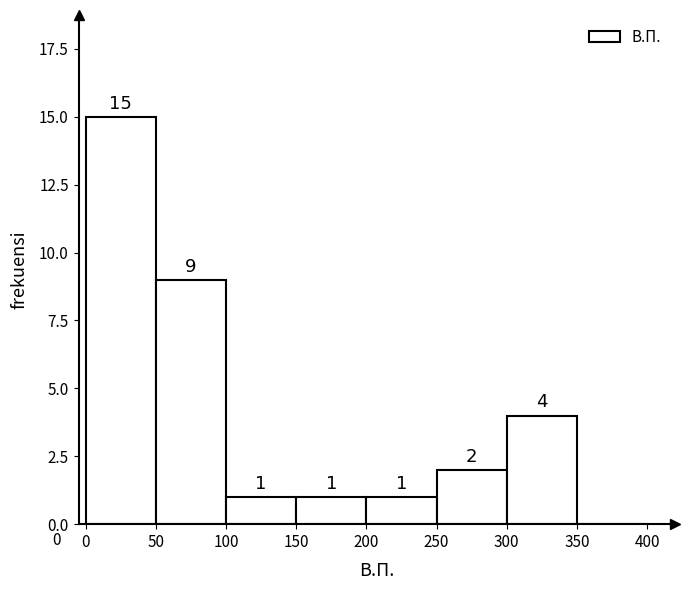

Which range on the x-axis has the tallest bar?

0 to 50